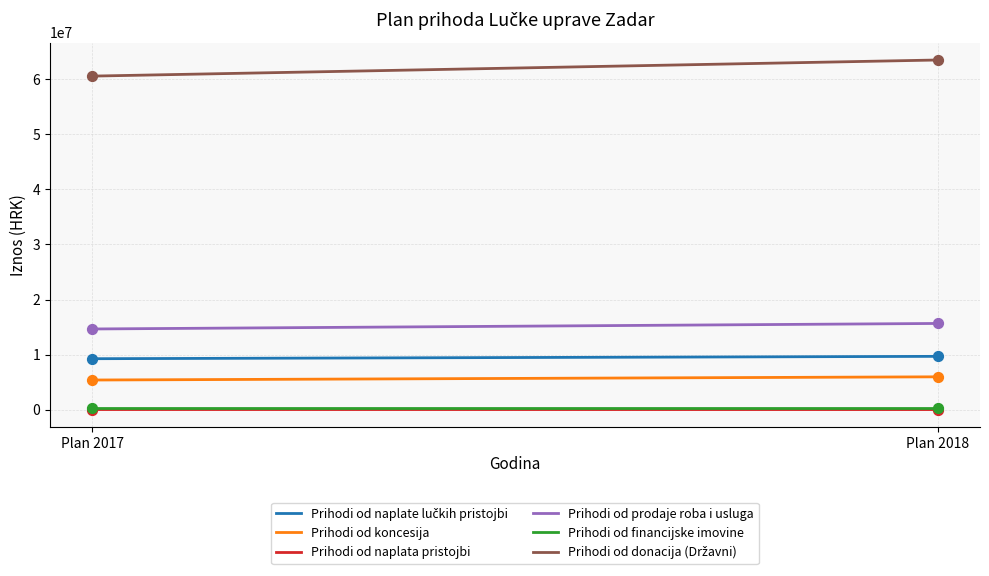

What is the maximum value shown in the chart?

63500000.0